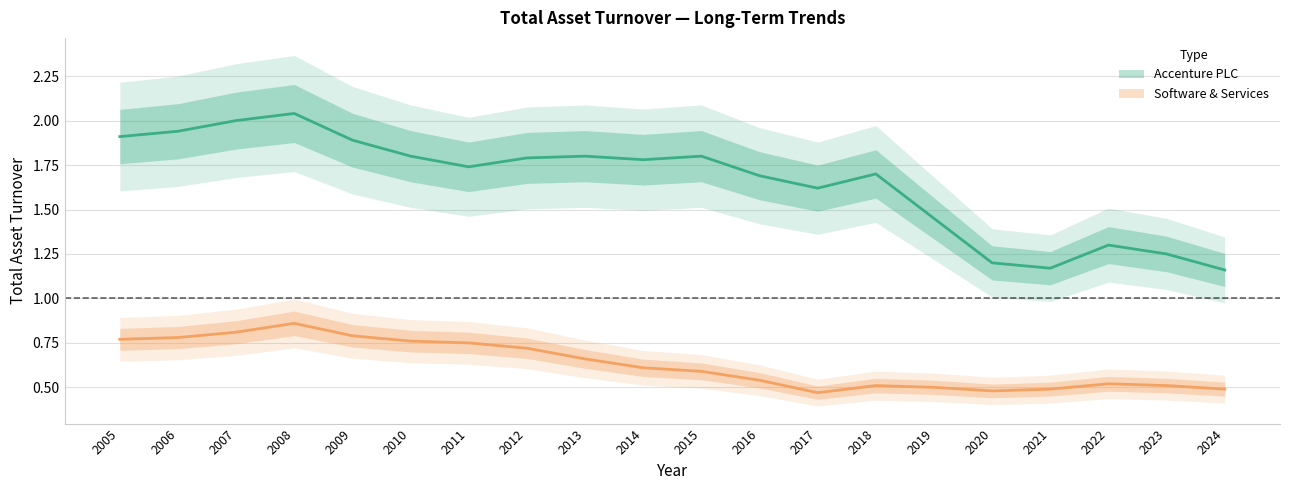

What is the maximum value shown in the chart?

2.0